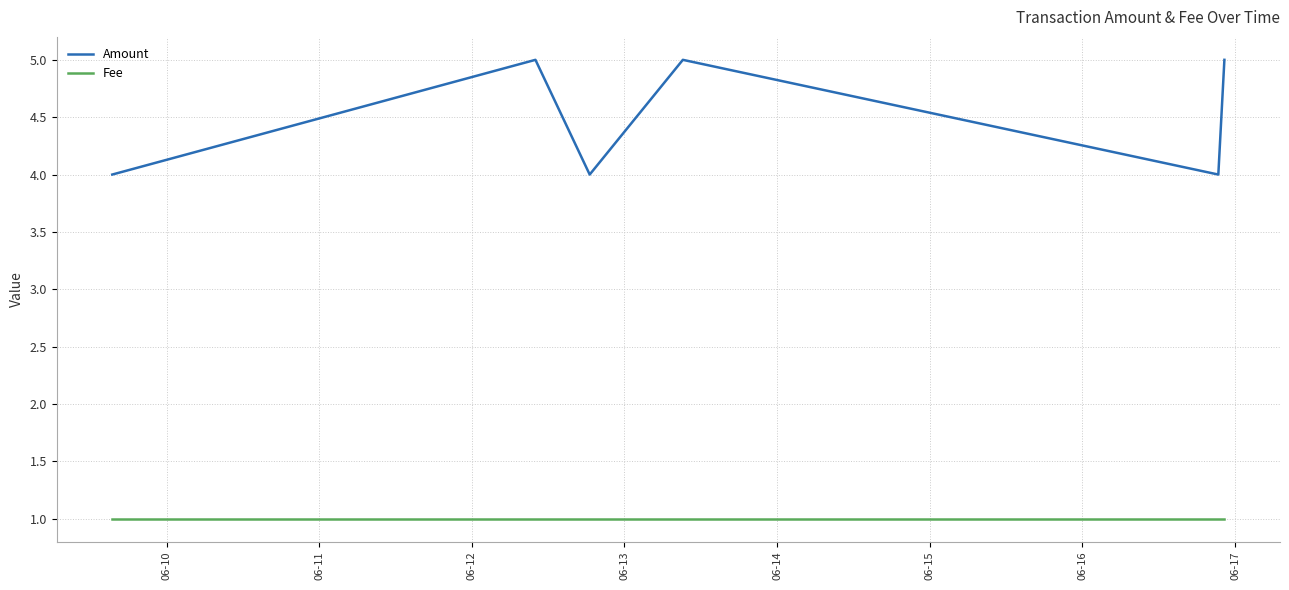

List the series in order of their overall mean, lowest first.

Fee, Amount